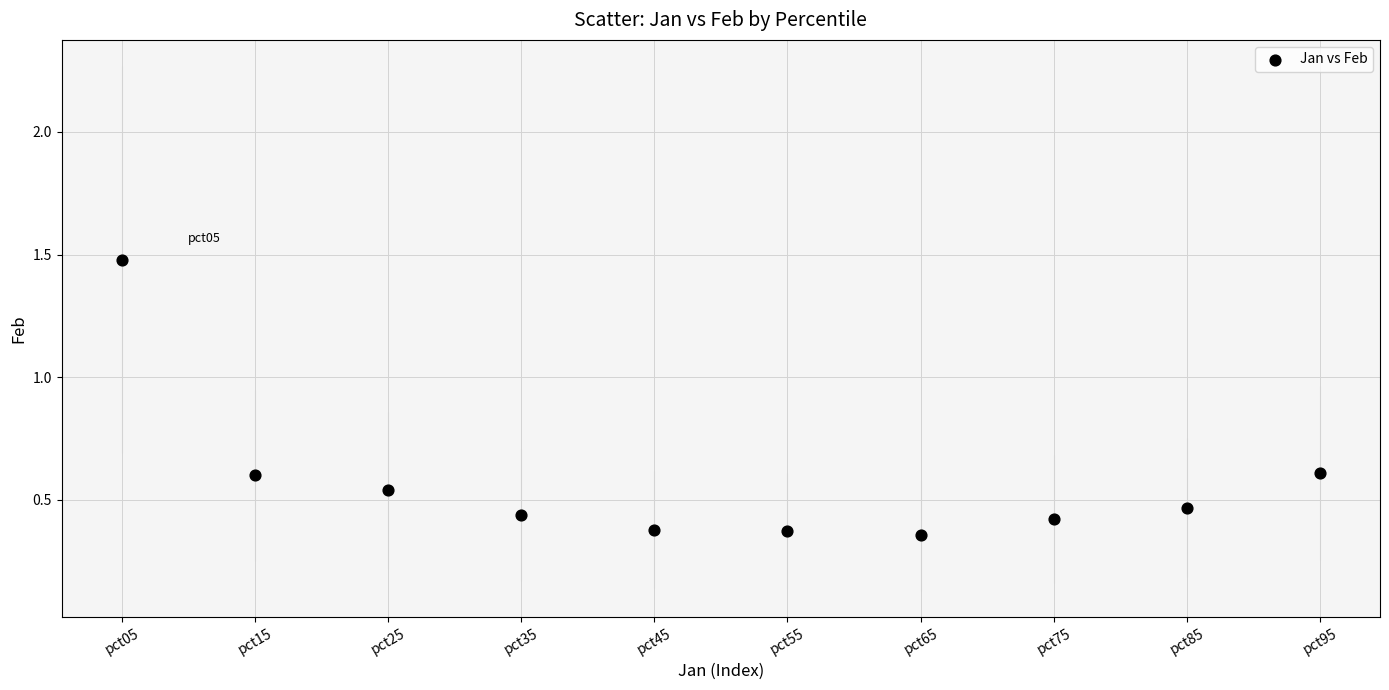

What is the average Y value?

0.6